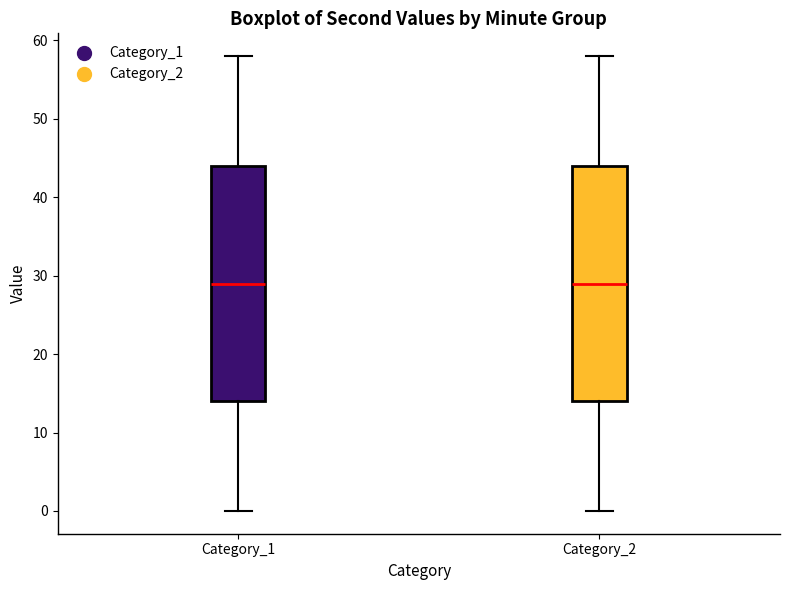

Reading left to right, transcribe this box plot: for each box, give where its median line is, the range the box spans, and where its two whiskers end, as read against the y-axis. The values are not printed on the chart, so give them approximately, as read against the axis.

Category_1: median 29, box 14 to 44, whiskers 0 to 58
Category_2: median 29, box 14 to 44, whiskers 0 to 58